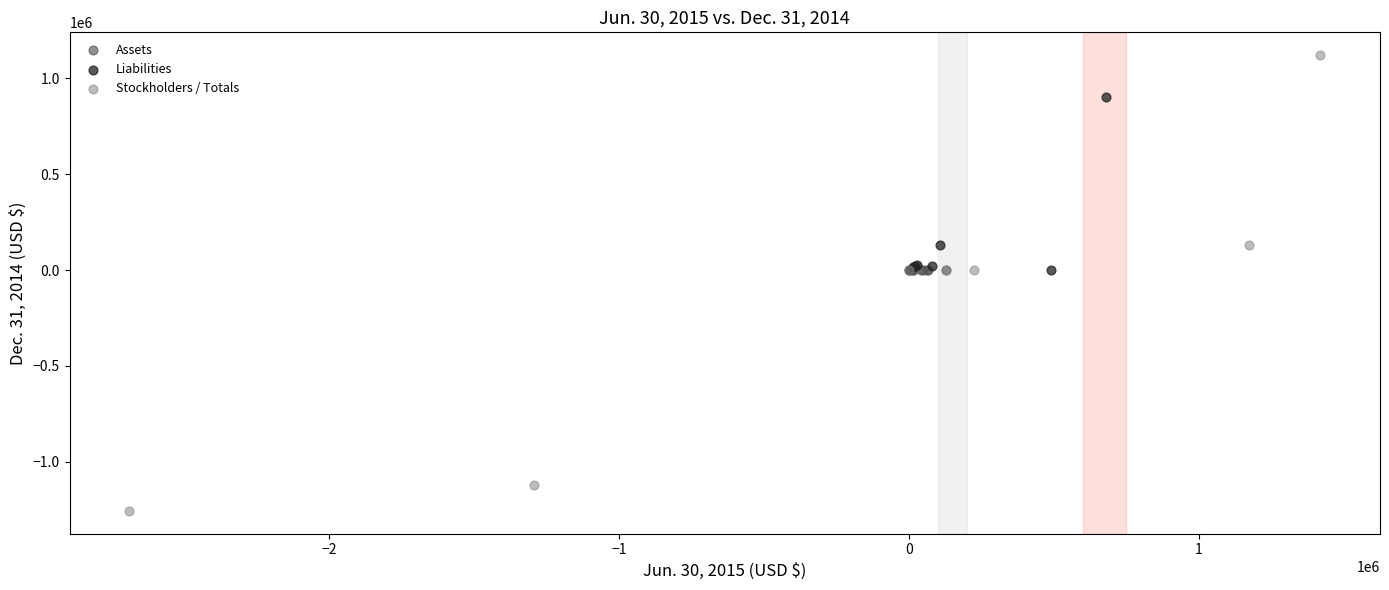

Which series contains the highest Y value?

Stockholders / Totals